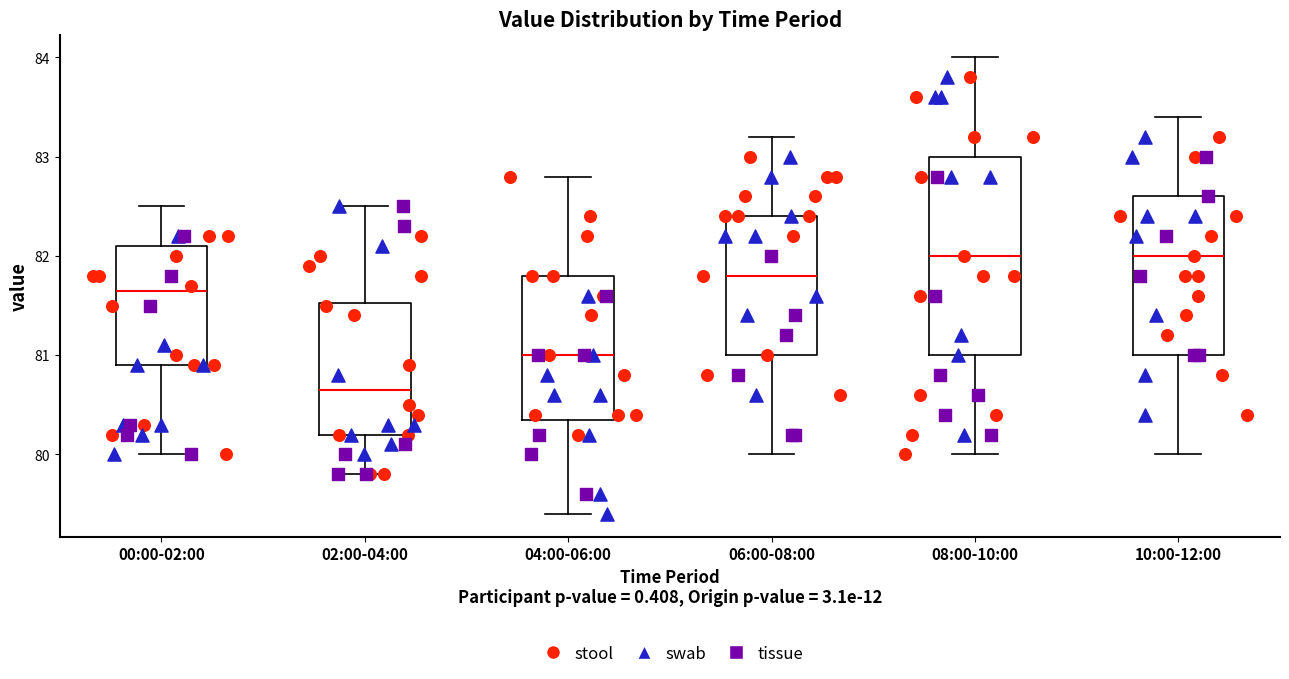

Reading left to right, transcribe this box plot: for each box, give where its median line is, the range the box spans, and where its two whiskers end, as read against the y-axis. The values are not printed on the chart, so give them approximately, as read against the axis.

00:00-02:00: median 81.7, box 80.9 to 82.1, whiskers 80.0 to 82.5
02:00-04:00: median 80.7, box 80.2 to 81.5, whiskers 79.8 to 82.5
04:00-06:00: median 81.0, box 80.4 to 81.8, whiskers 79.4 to 82.8
06:00-08:00: median 81.8, box 81.0 to 82.4, whiskers 80.0 to 83.2
08:00-10:00: median 82.0, box 81.0 to 83.0, whiskers 80.0 to 84.0
10:00-12:00: median 82.0, box 81.0 to 82.6, whiskers 80.0 to 83.4